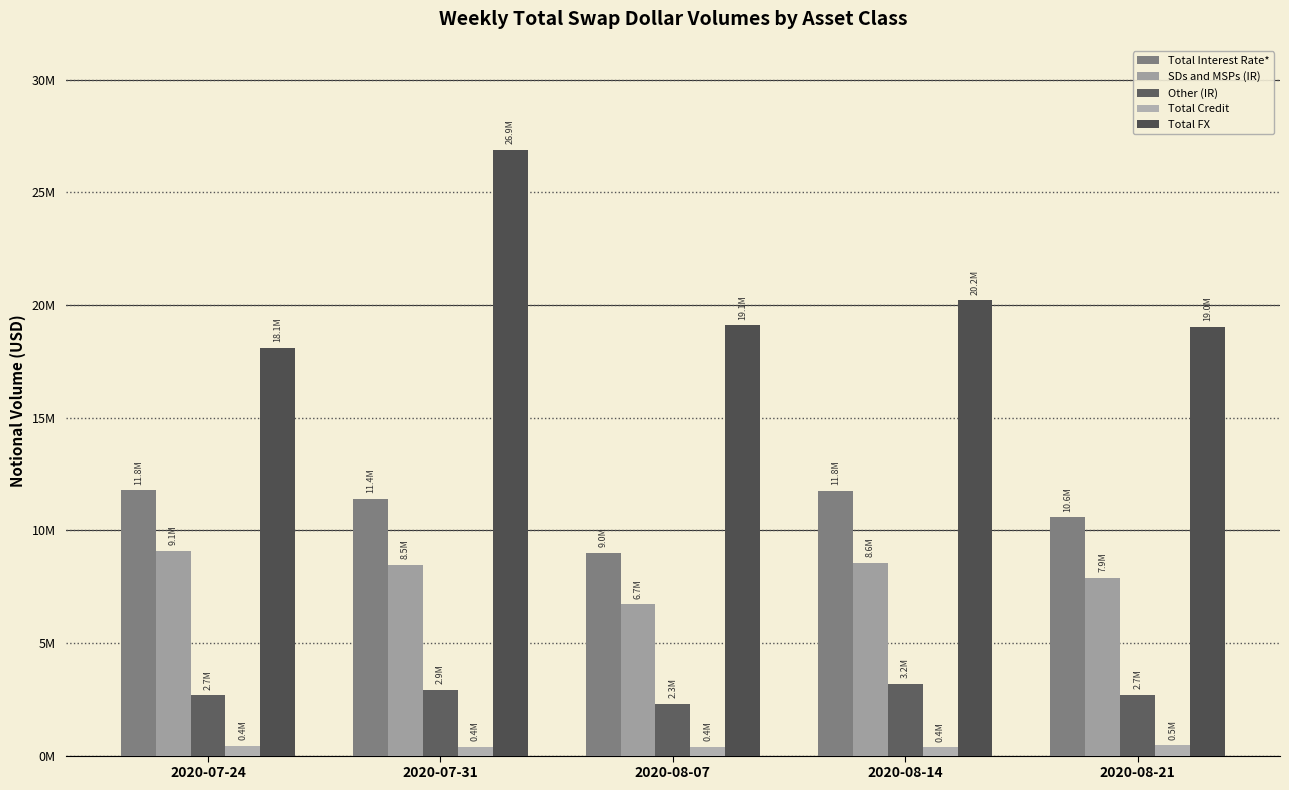

How many data points in Total FX are less than 19103154?

2